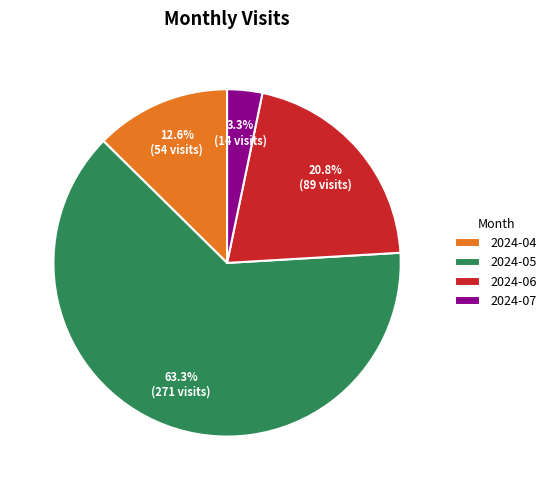

What percentage is the 2024-06 slice, to the nearest percent?

21%